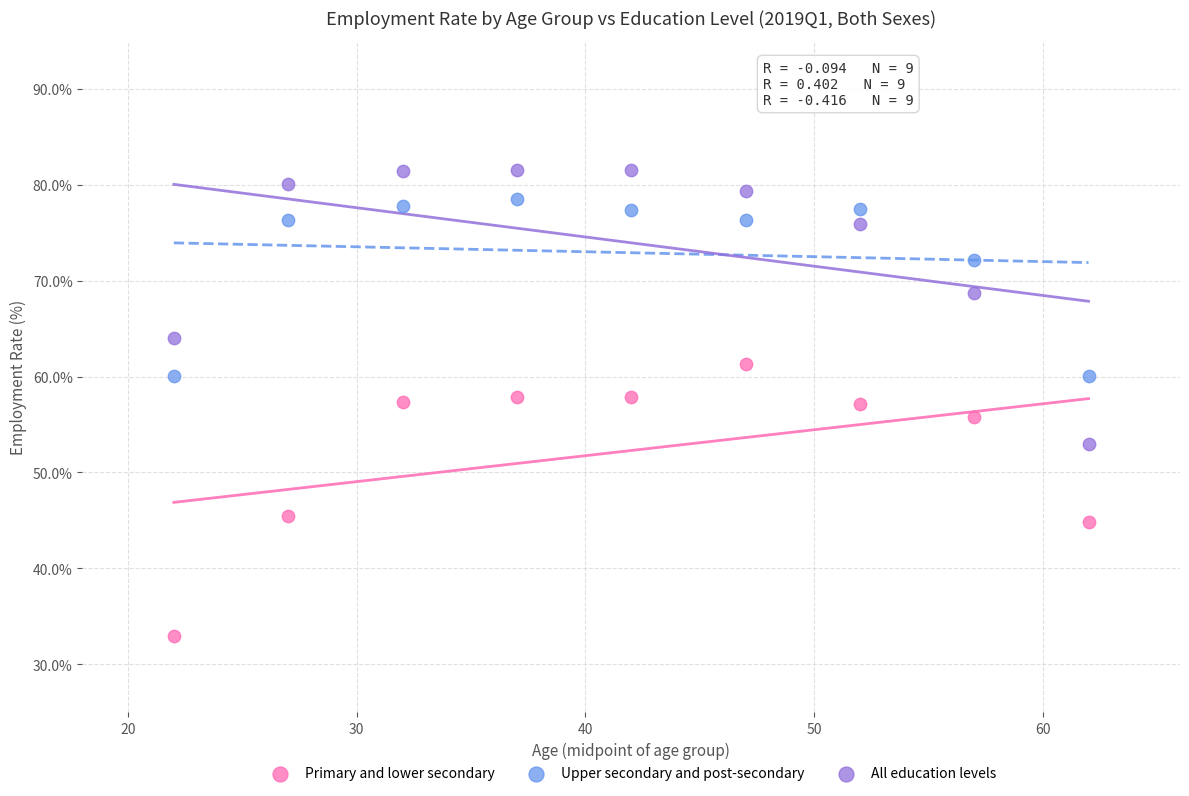

Across all data points, what is the range of X values (max minus min)?

40.0